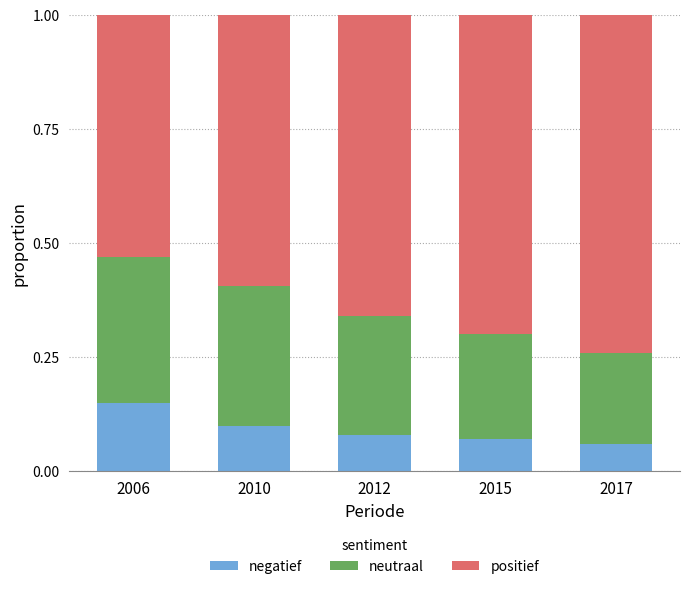

The negatief series shows 0.1 at 2015. True or false?

True